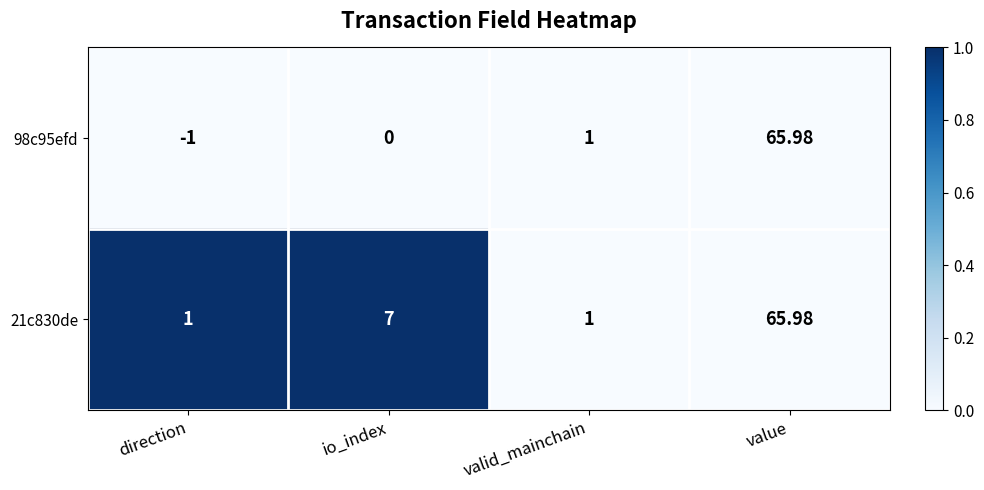

Which label corresponds to the smallest value in the chart?

direction